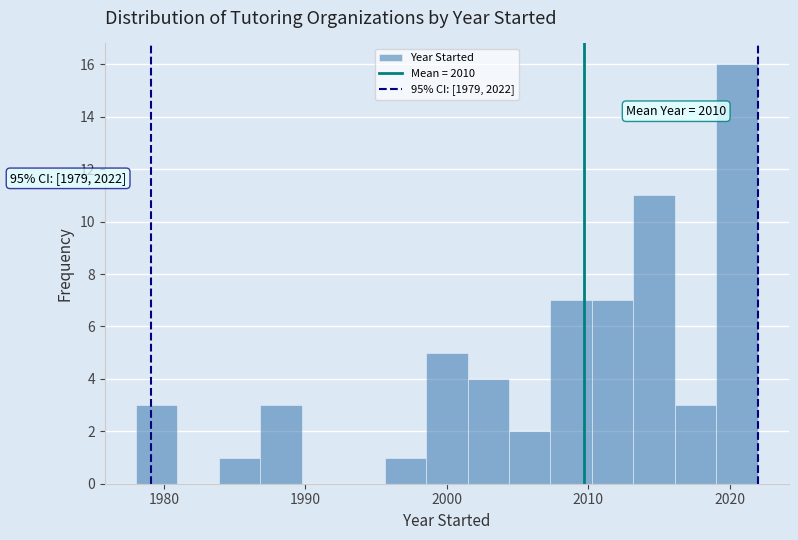

Read against the x-axis, roughly where is the centre of the tallest bar?

2021